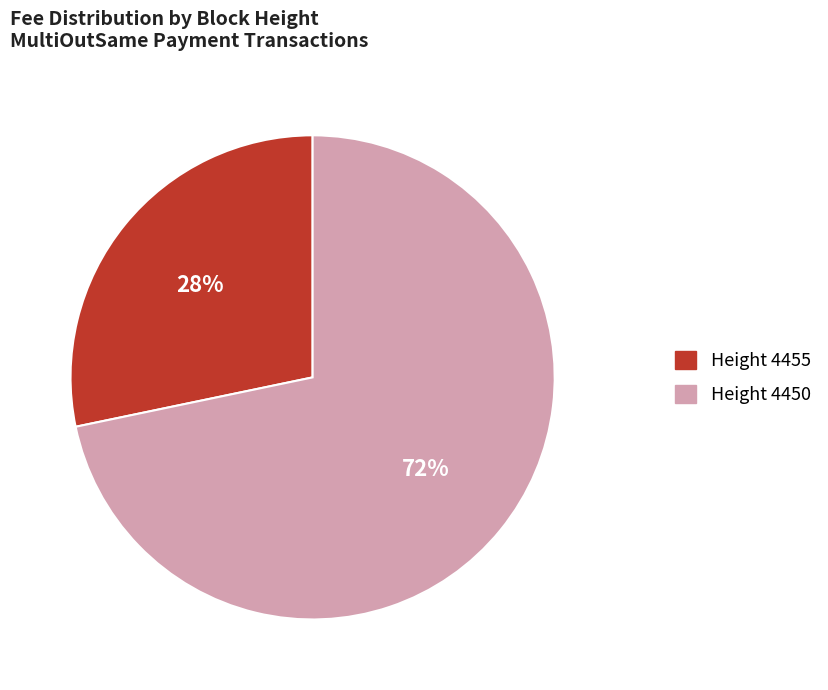

Does any single category account for the majority?

Yes